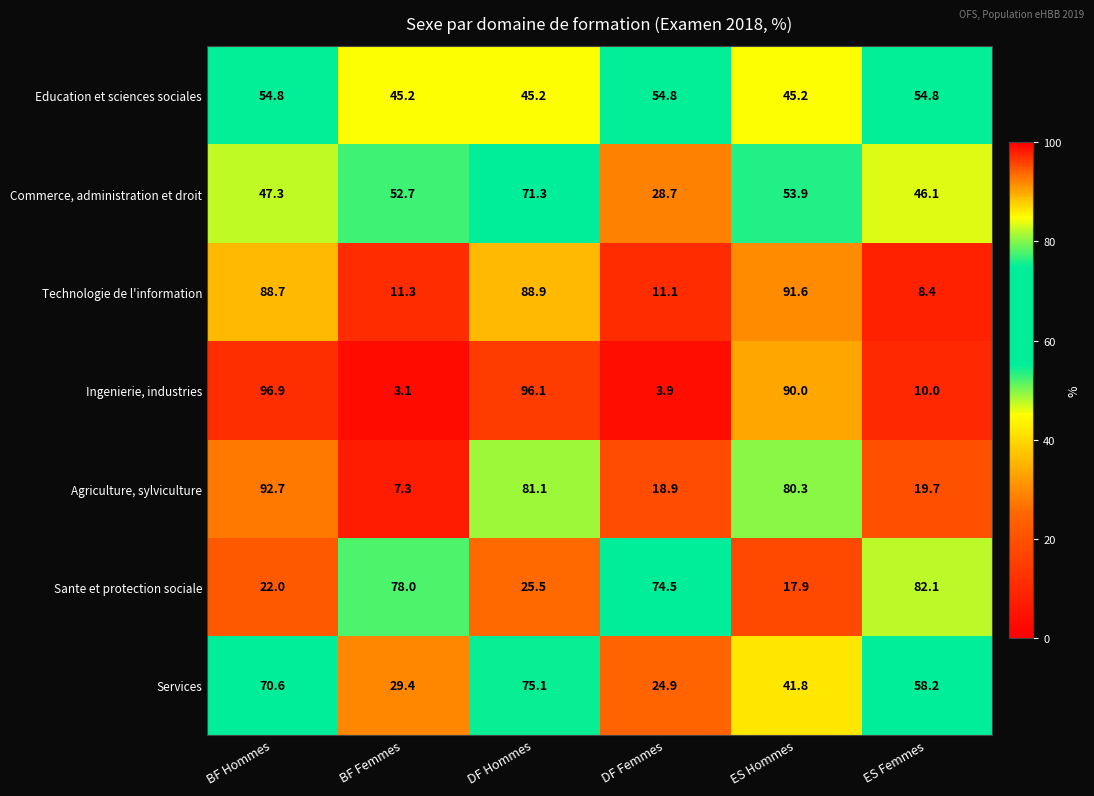

What is the greatest value displayed?

96.9